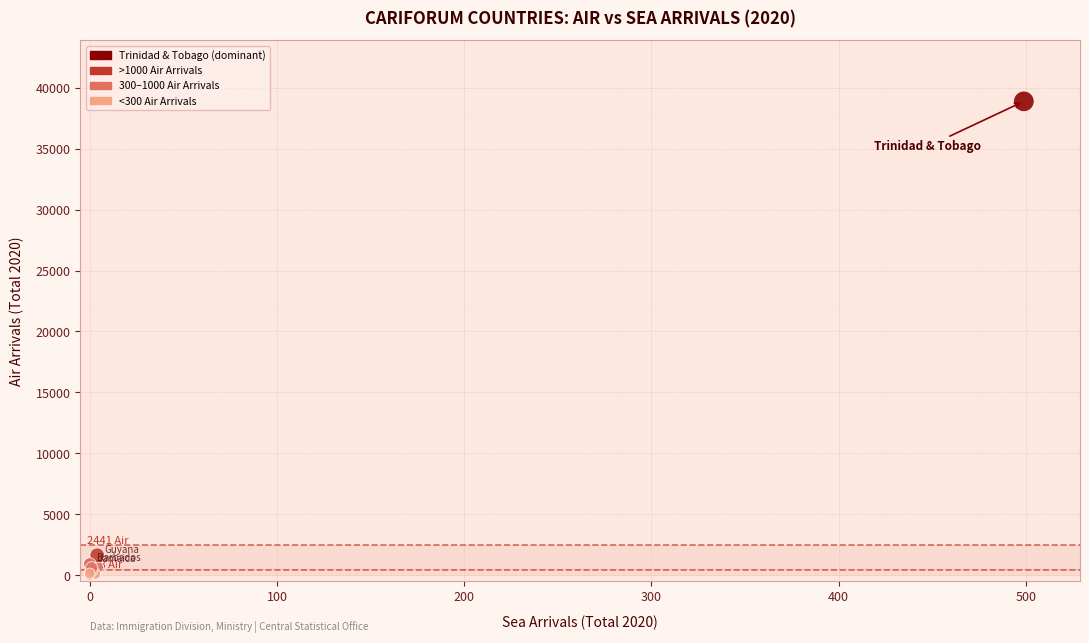

What Y value in the scatter plot is closest to 19448?

1644